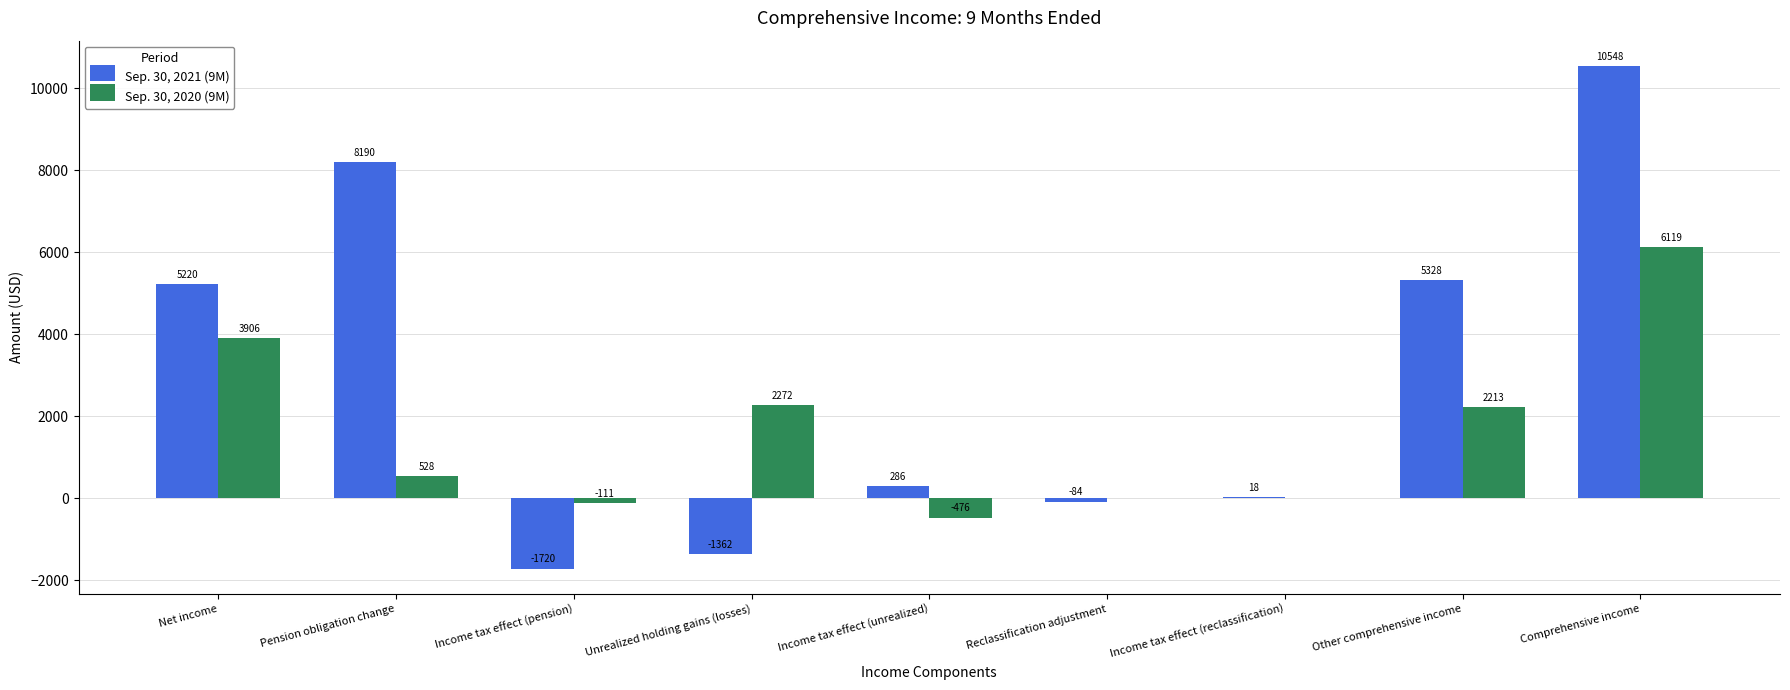

Are the bars horizontal?

No